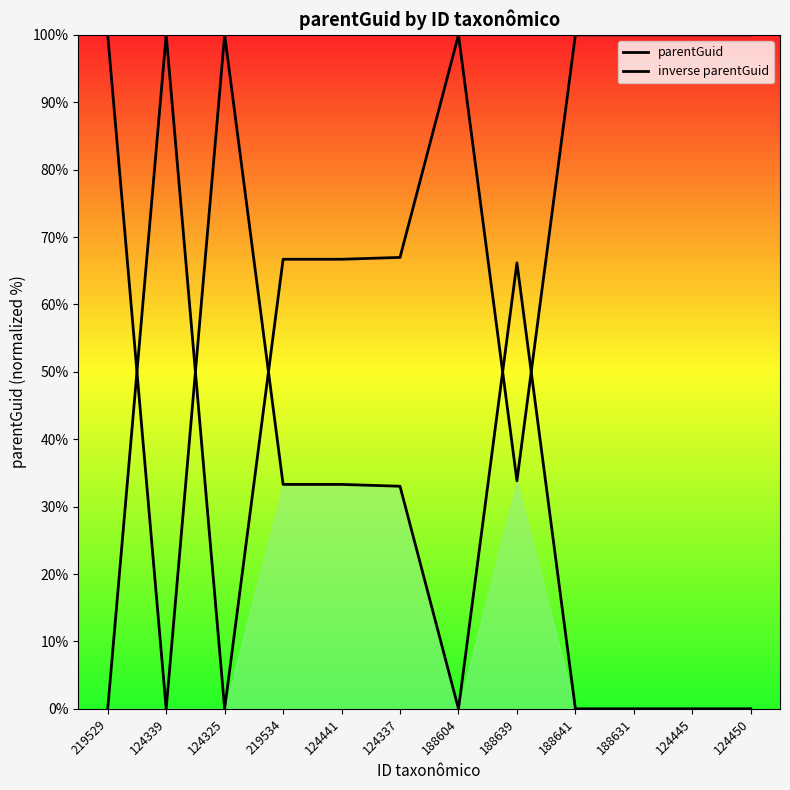

The value of inverse parentGuid at 188641 is 0.0. True or false?

True